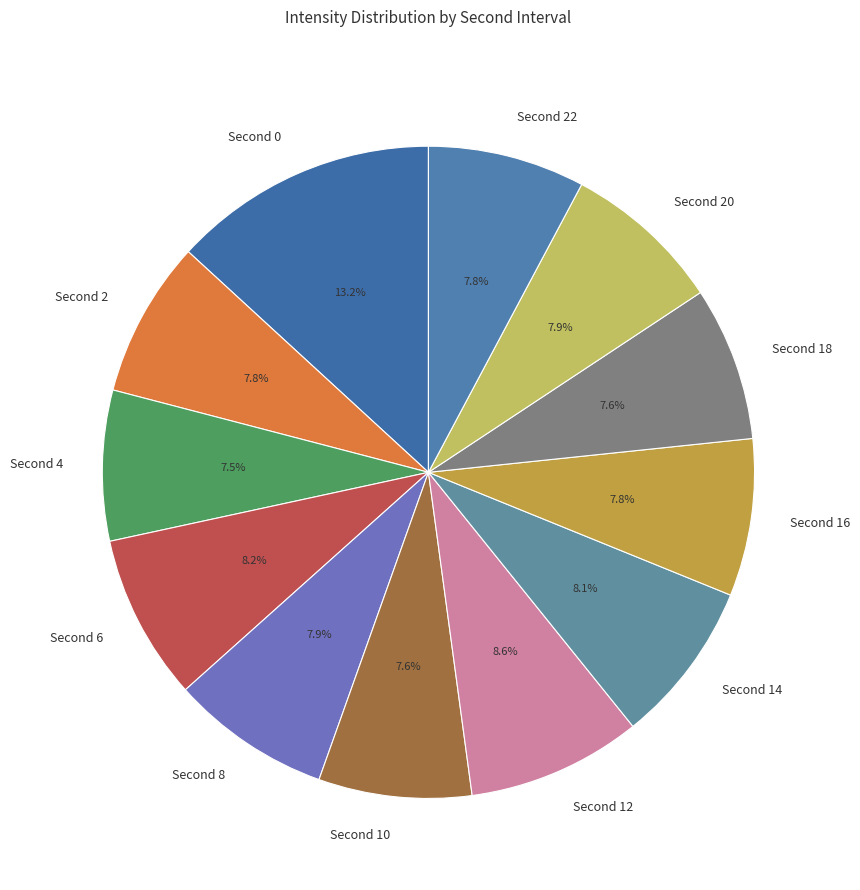

What is the largest slice in the pie chart?

Second 0